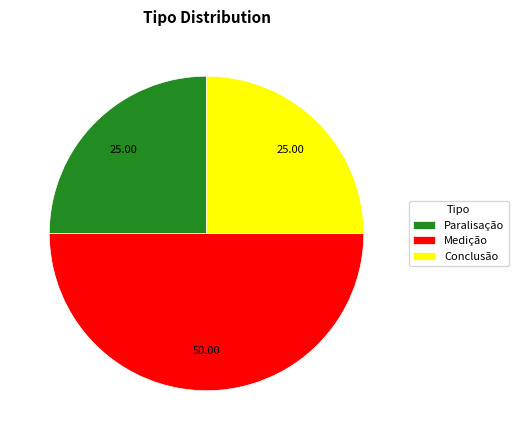

Approximately how many times larger is the value at Paralisação compared to Medição?

0.5